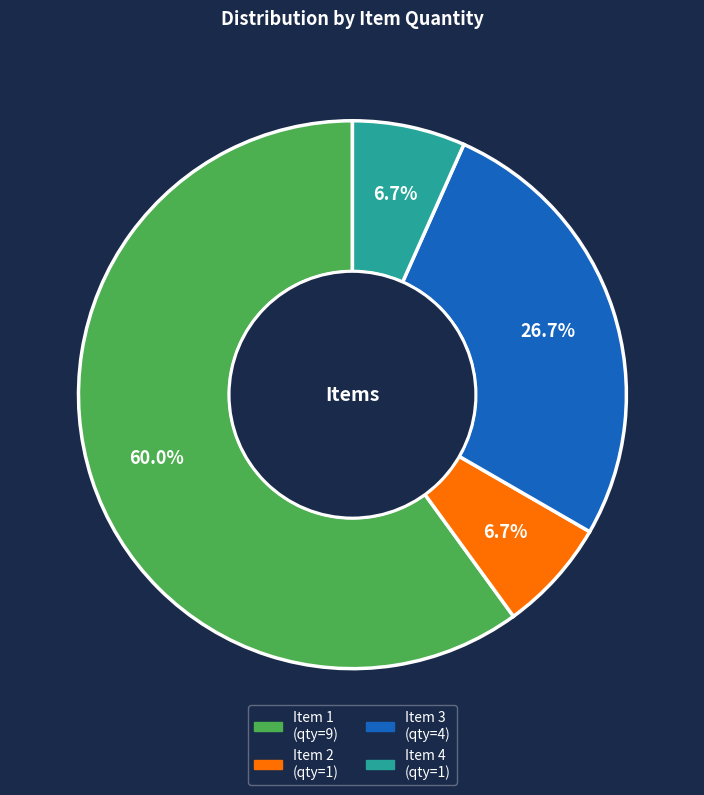

Is there any slice that represents more than half of the pie?

Yes